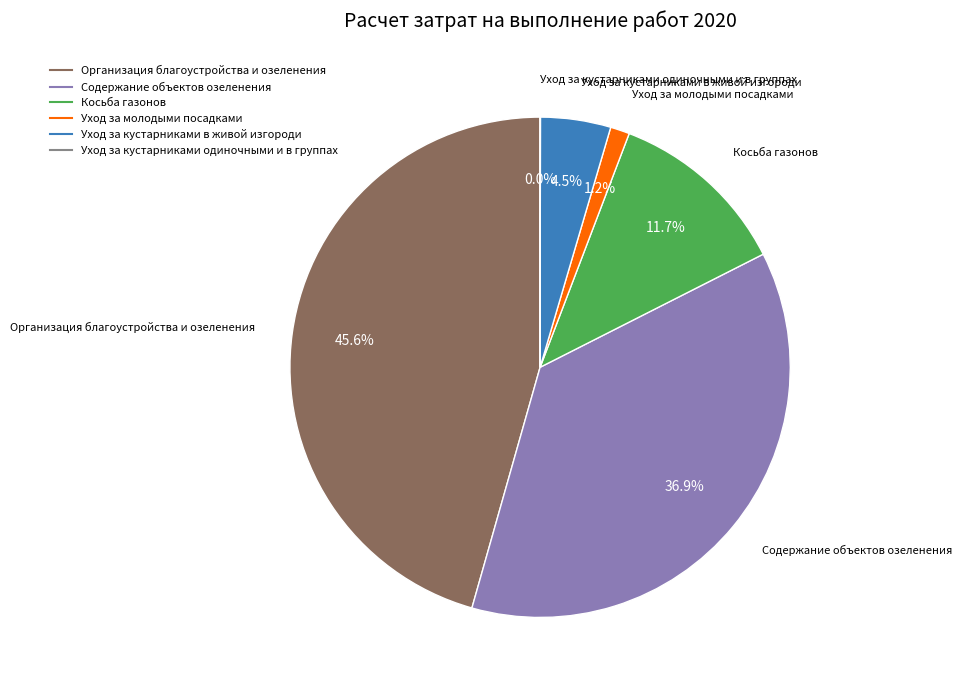

What is the largest slice in the pie chart?

Организация благоустройства и озеленения